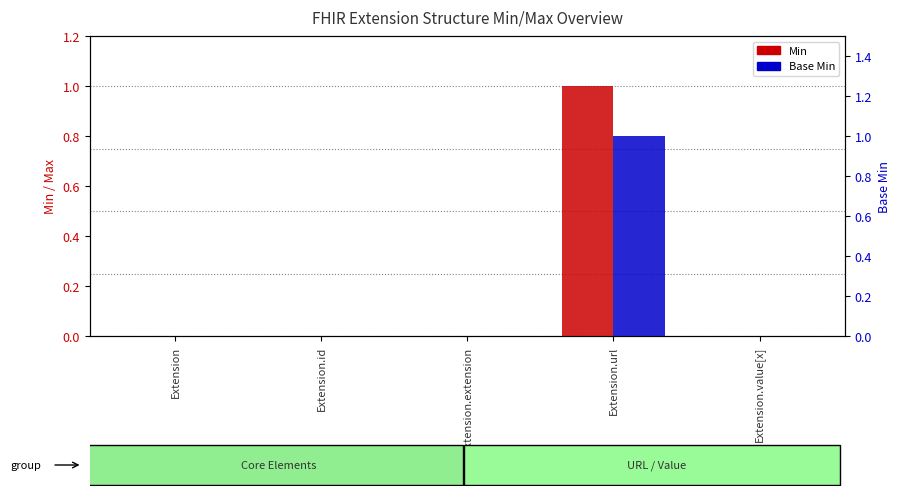

Which series has the largest total across all categories?

Min